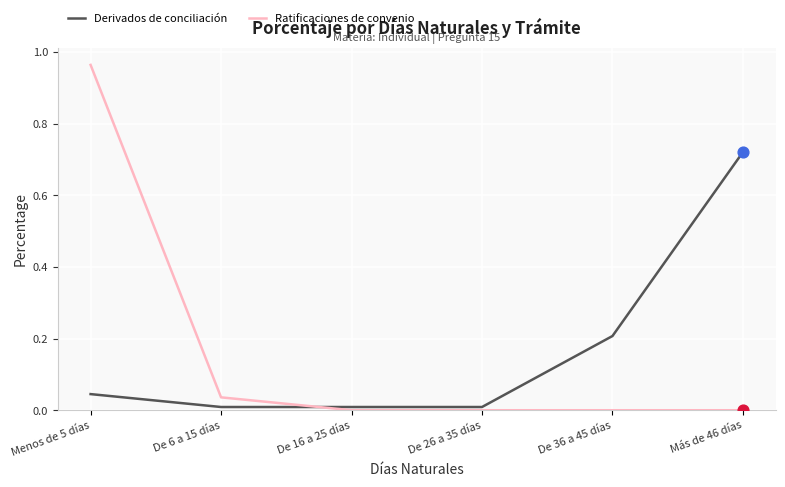

At which category is the sum across all series the highest?

Menos de 5 días